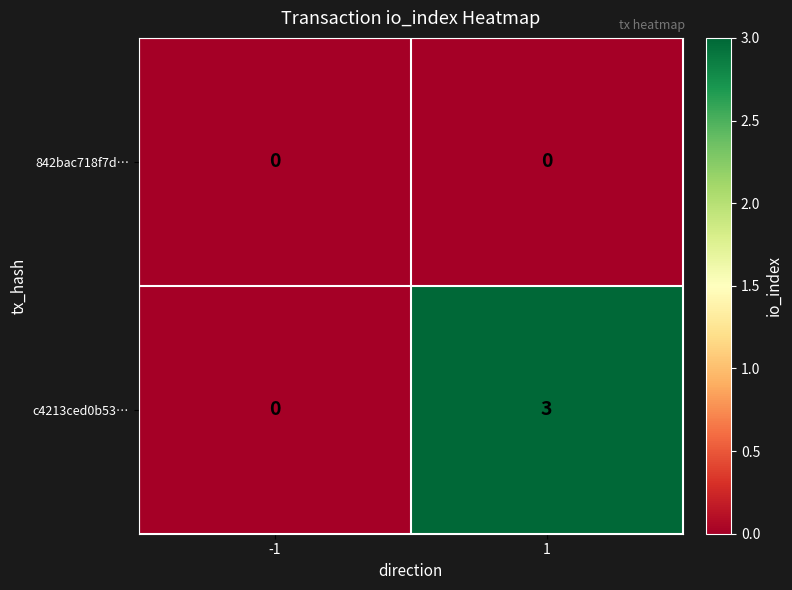

Reading left to right, transcribe all the data shown in this chart.

842bac718f7d…: 0	0
c4213ced0b53…: 0	3